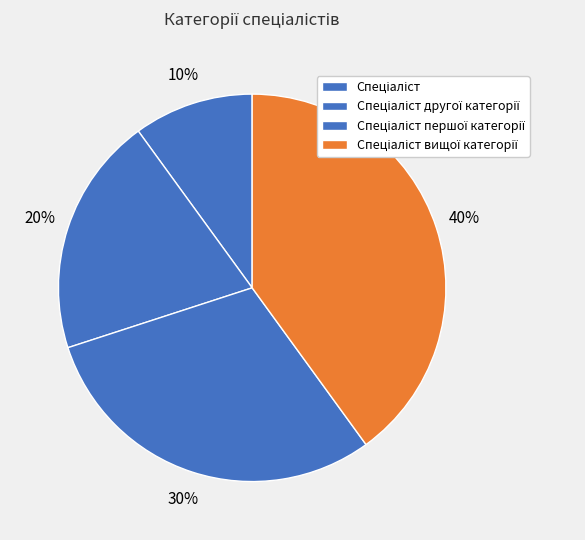

What is the ratio of the value at Спеціаліст вищої категорії to the value at Спеціаліст першої категорії?

1.3